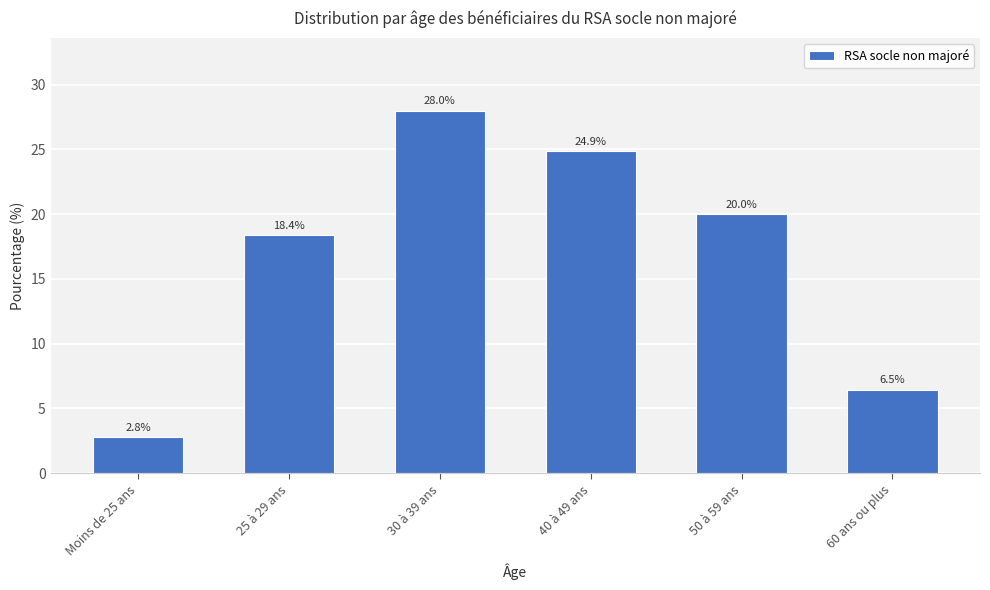

Reading right to left, what are all the values shown in this chart?

6.5	20.0	24.9	28.0	18.4	2.8